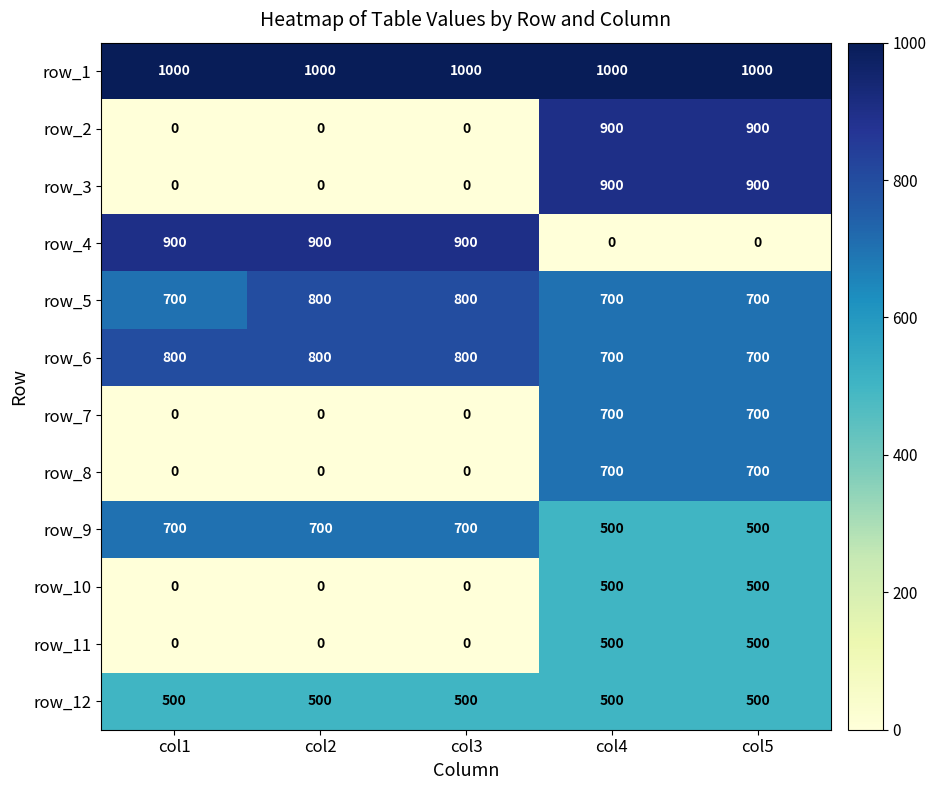

Is the value of row_3 at col4 greater than the value of row_8 at col2?

Yes